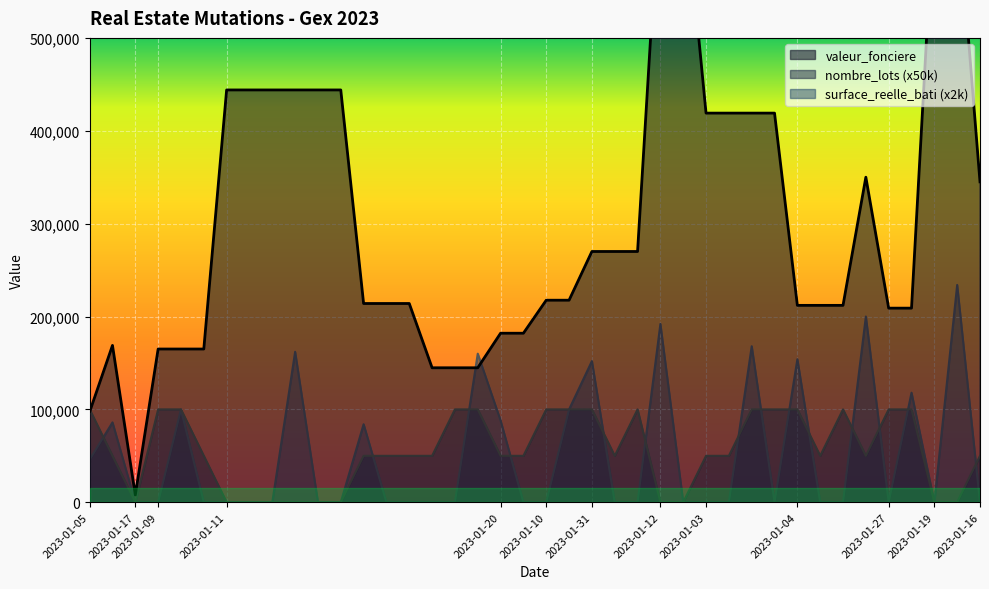

Rank the series by their maximum value, from highest to lowest.

valeur_fonciere, surface_reelle_bati, nombre_lots